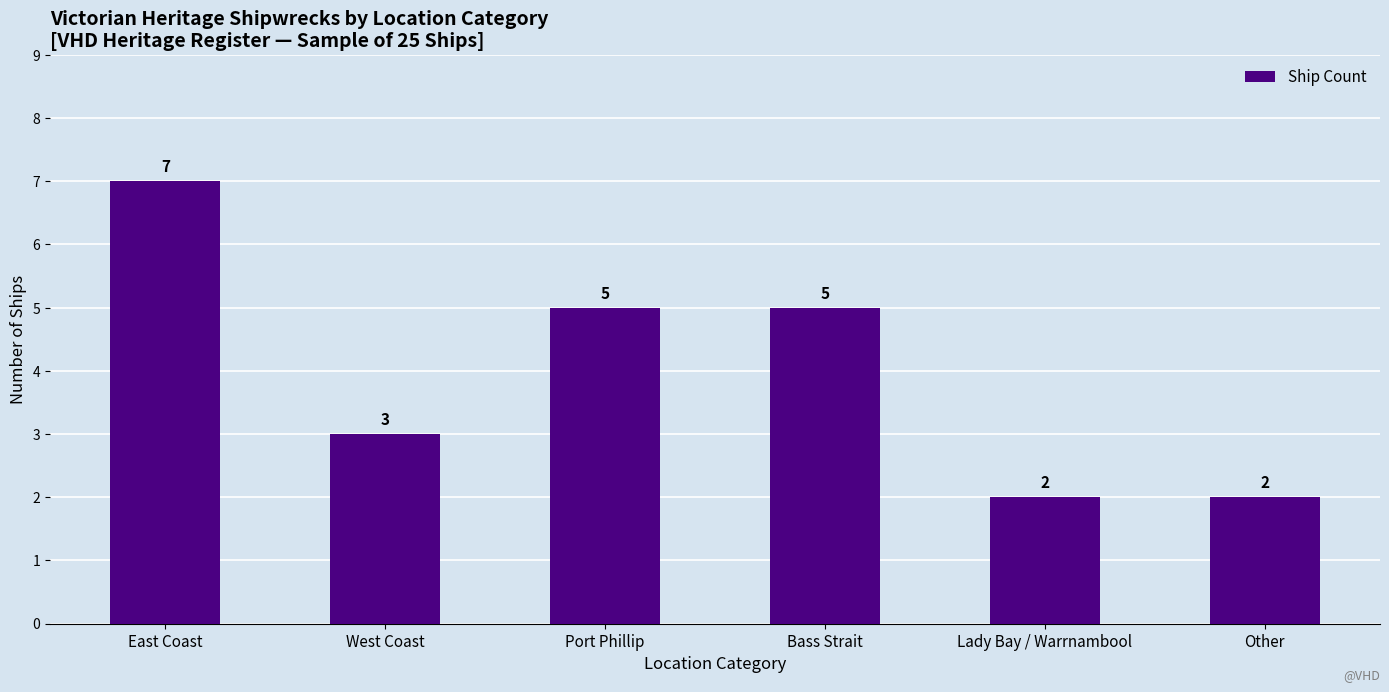

How many series are shown in this chart?

1